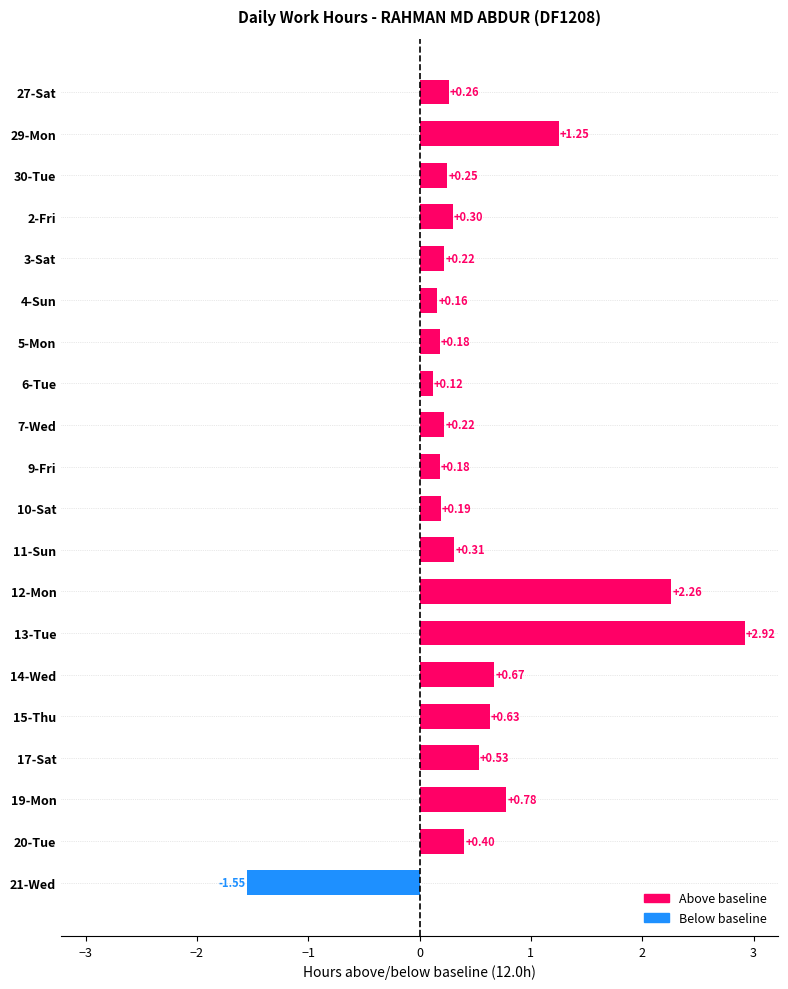

Does the chart contain stacked bars?

No